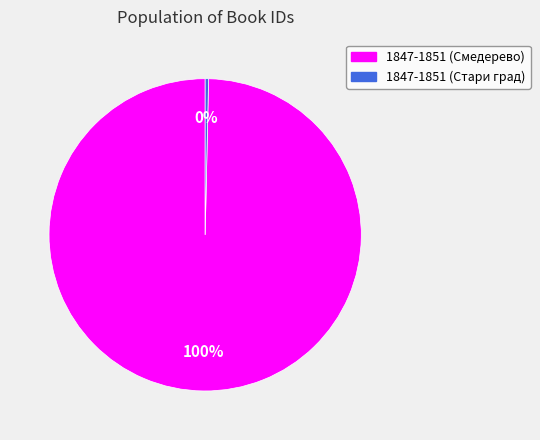

To the nearest percent, what is the average slice percentage?

50%